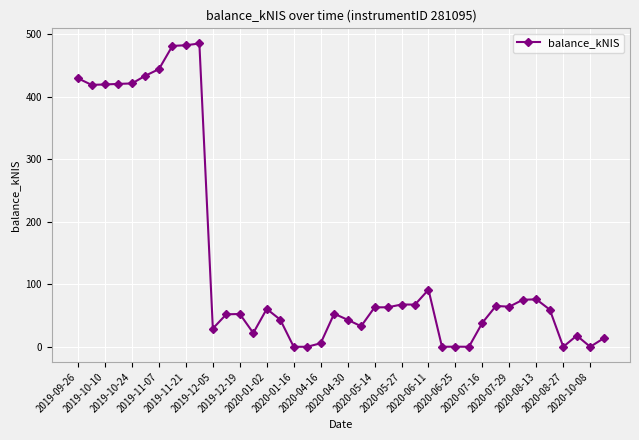

How many data points are above 60?

20